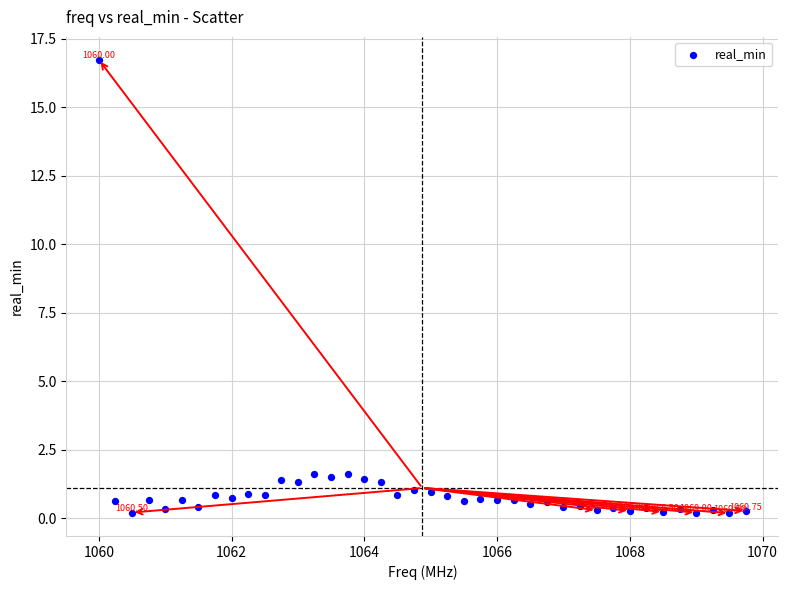

What is the range of Y values (max minus min)?

16.5